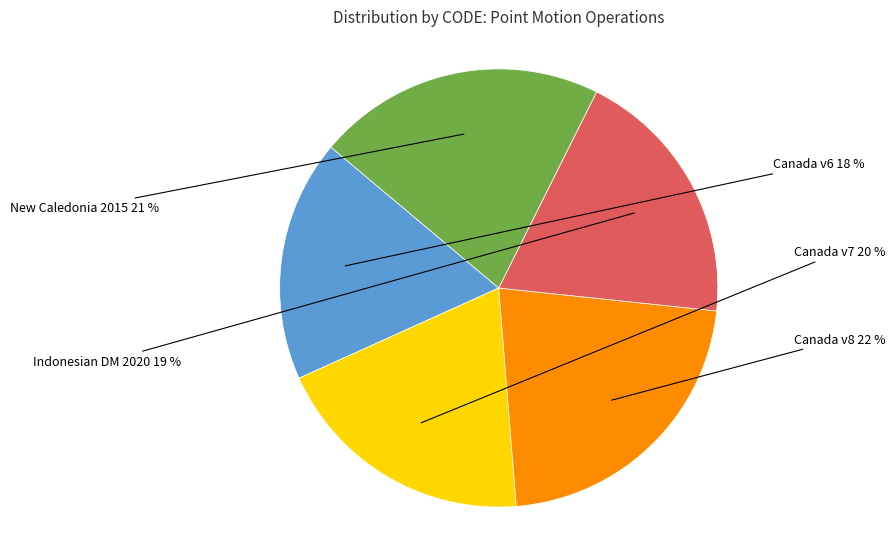

To the nearest percent, what is the difference between the largest and smallest slice percentages?

4%